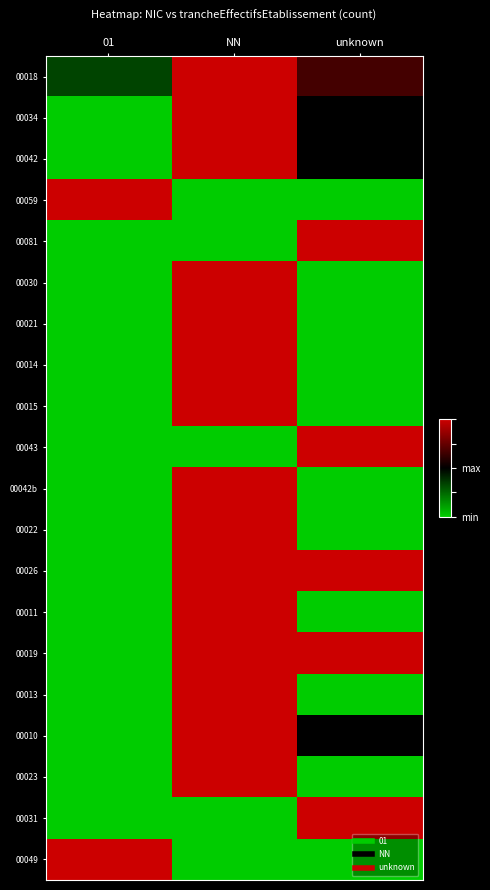

Reading left to right, extract all data points from this chart.

00018: 01=-0.3	NN=1.0	unknown=0.3
00034: 01=-1.0	NN=1.0	unknown=0.0
00042: 01=-1.0	NN=1.0	unknown=0.0
00059: 01=1.0	NN=-1.0	unknown=-1.0
00081: 01=-1.0	NN=-1.0	unknown=1.0
00030: 01=-1.0	NN=1.0	unknown=-1.0
00021: 01=-1.0	NN=1.0	unknown=-1.0
00014: 01=-1.0	NN=1.0	unknown=-1.0
00015: 01=-1.0	NN=1.0	unknown=-1.0
00043: 01=-1.0	NN=-1.0	unknown=1.0
00042b: 01=-1.0	NN=1.0	unknown=-1.0
00022: 01=-1.0	NN=1.0	unknown=-1.0
00026: 01=-1.0	NN=1.0	unknown=1.0
00011: 01=-1.0	NN=1.0	unknown=-1.0
00019: 01=-1.0	NN=1.0	unknown=1.0
00013: 01=-1.0	NN=1.0	unknown=-1.0
00010: 01=-1.0	NN=1.0	unknown=0.0
00023: 01=-1.0	NN=1.0	unknown=-1.0
00031: 01=-1.0	NN=-1.0	unknown=1.0
00049: 01=1.0	NN=-1.0	unknown=-1.0